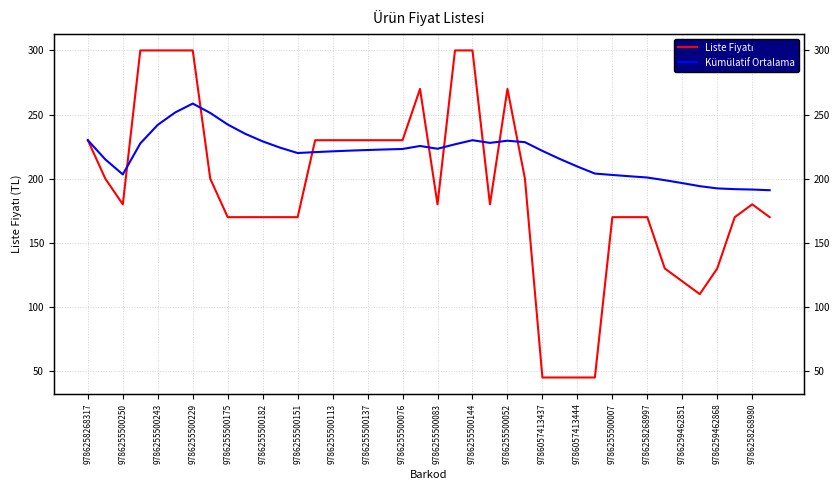

How many values in the Liste Fiyatı series are below 180?

18